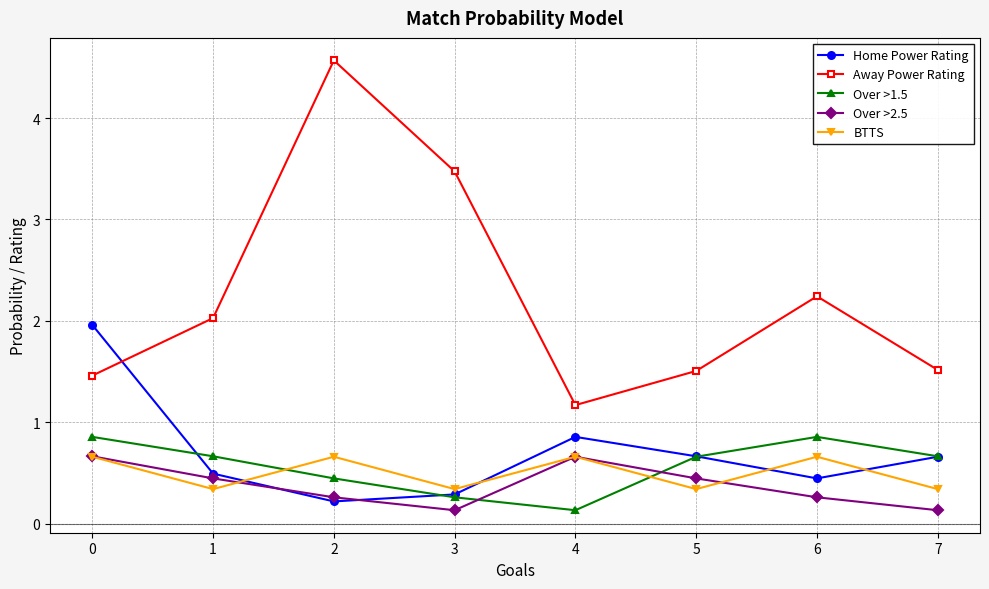

True or false: Over >1.5 has more than 0 points higher than both neighbors.

True